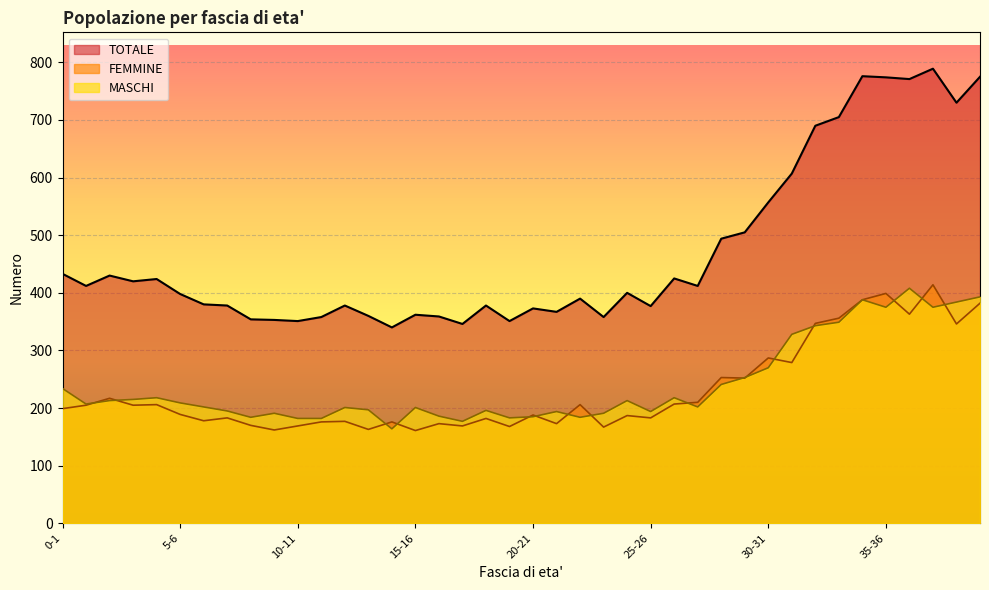

Reading left to right, what are all the values shown in this chart?

MASCHI: 0-1=234	1-2=207	2-3=213	3-4=215	4-5=218	5-6=209	6-7=202	7-8=195	8-9=184	9-10=191	10-11=182	11-12=182	12-13=201	13-14=197	14-15=164	15-16=201	16-17=186	17-18=177	18-19=196	19-20=183	20-21=185	21-22=194	22-23=184	23-24=191	24-25=213	25-26=194	26-27=218	27-28=202	28-29=241	29-30=253	30-31=270	31-32=328	32-33=343	33-34=349	34-35=388	35-36=375	36-37=408	37-38=375	38-39=384	39-40=393
FEMMINE: 0-1=199	1-2=205	2-3=217	3-4=205	4-5=206	5-6=189	6-7=178	7-8=183	8-9=170	9-10=162	10-11=169	11-12=176	12-13=177	13-14=163	14-15=176	15-16=161	16-17=173	17-18=169	18-19=182	19-20=168	20-21=188	21-22=173	22-23=206	23-24=167	24-25=187	25-26=183	26-27=207	27-28=210	28-29=253	29-30=252	30-31=287	31-32=279	32-33=347	33-34=356	34-35=388	35-36=399	36-37=363	37-38=414	38-39=346	39-40=382
TOTALE: 0-1=433	1-2=412	2-3=430	3-4=420	4-5=424	5-6=398	6-7=380	7-8=378	8-9=354	9-10=353	10-11=351	11-12=358	12-13=378	13-14=360	14-15=340	15-16=362	16-17=359	17-18=346	18-19=378	19-20=351	20-21=373	21-22=367	22-23=390	23-24=358	24-25=400	25-26=377	26-27=425	27-28=412	28-29=494	29-30=505	30-31=557	31-32=607	32-33=690	33-34=705	34-35=776	35-36=774	36-37=771	37-38=789	38-39=730	39-40=775